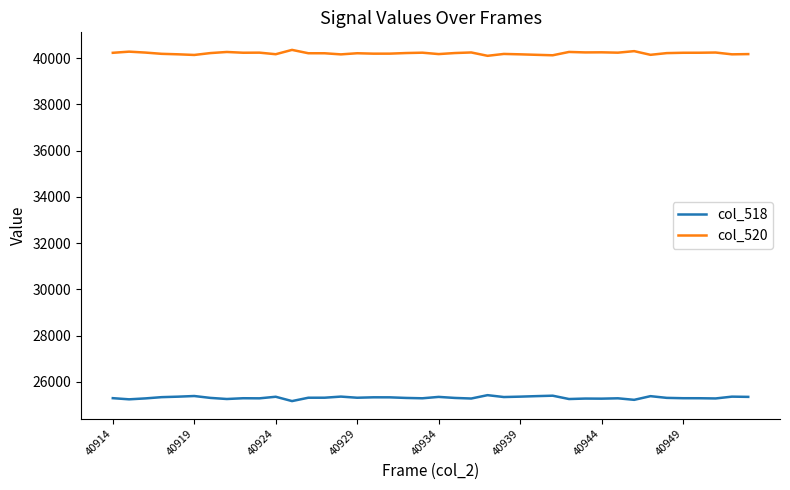

Rank the series by their maximum value, from highest to lowest.

col_520, col_518